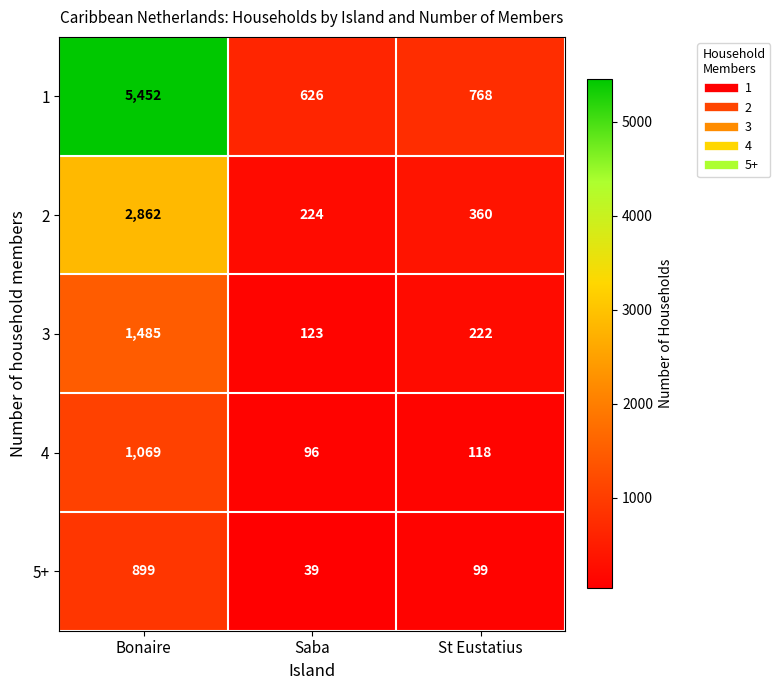

At which label does 5+ first exceed 99?

Bonaire